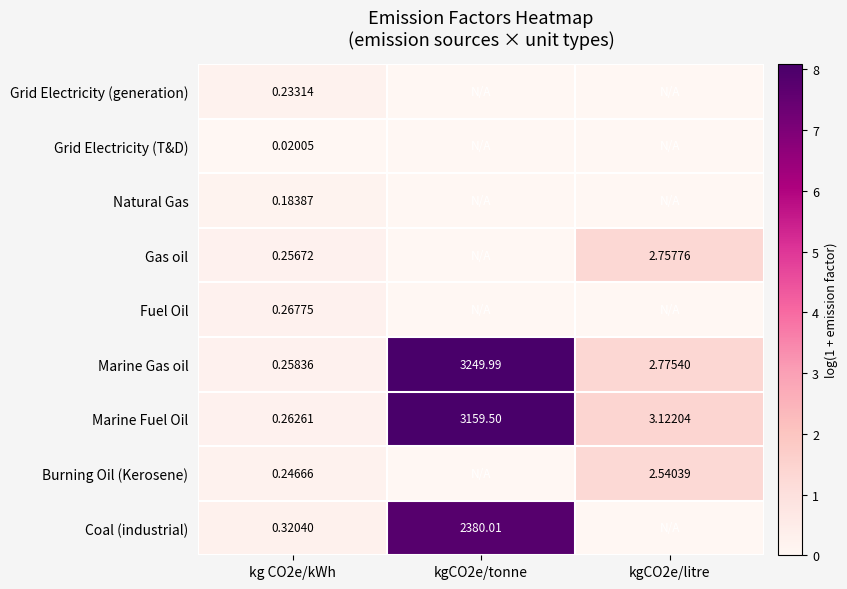

Which series has the largest total across all categories?

Marine Fuel Oil